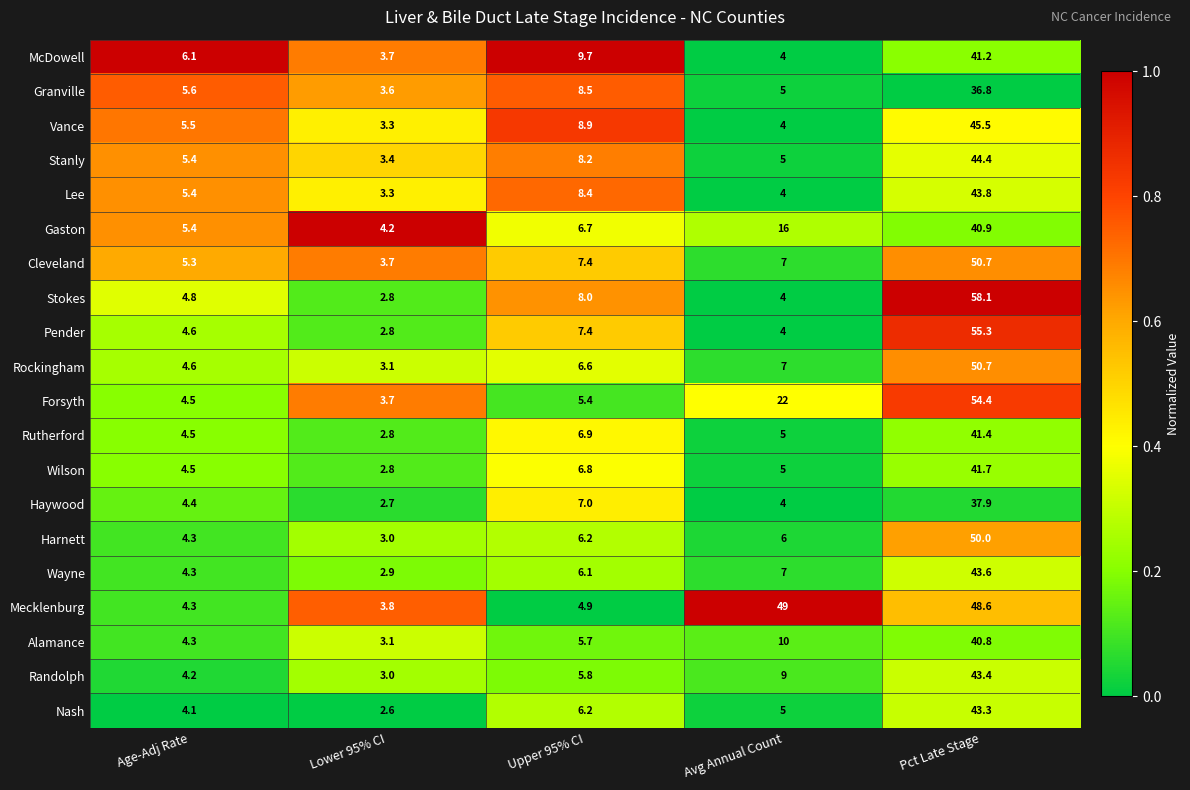

What is the difference between the second highest and minimum values in the Pender series?

4.6